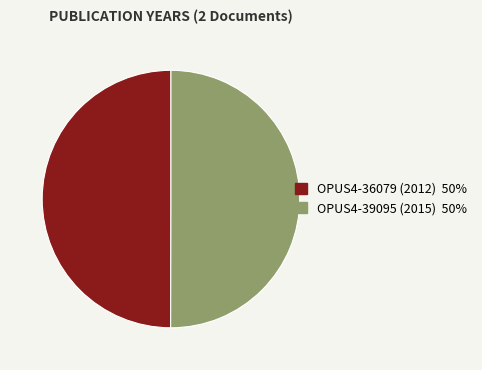

True or false: OPUS4-39095 (2015) 50% accounts for 41% of the total.

False